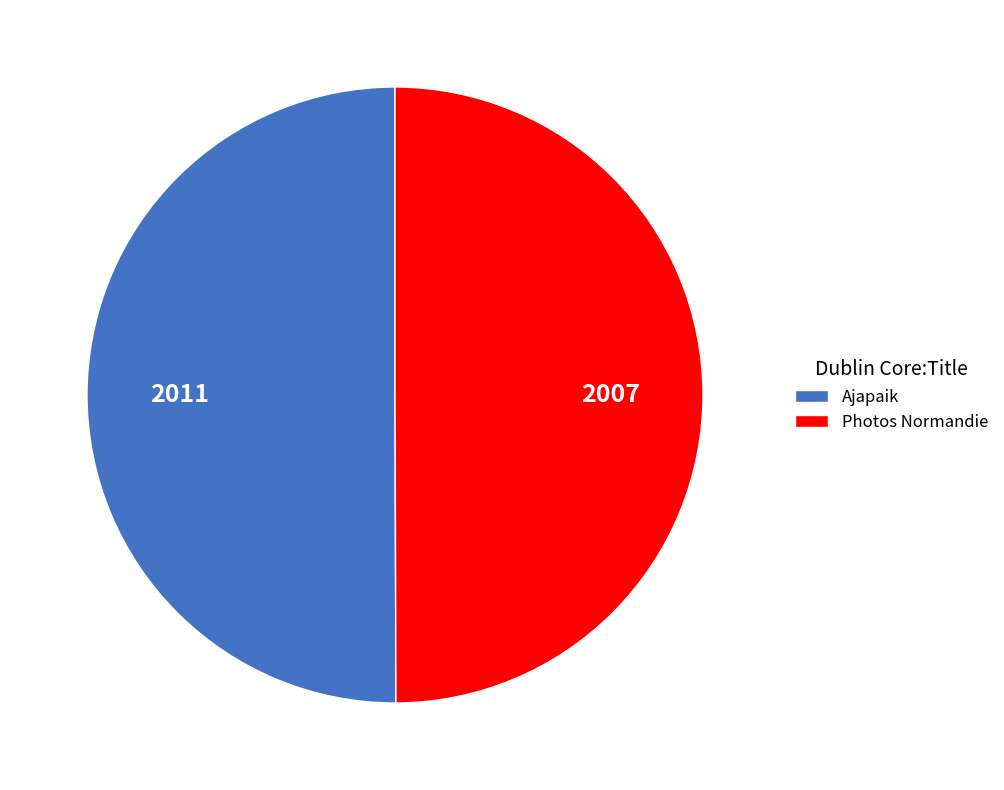

What is the ratio of the value at Photos Normandie to the value at Ajapaik?

1.0